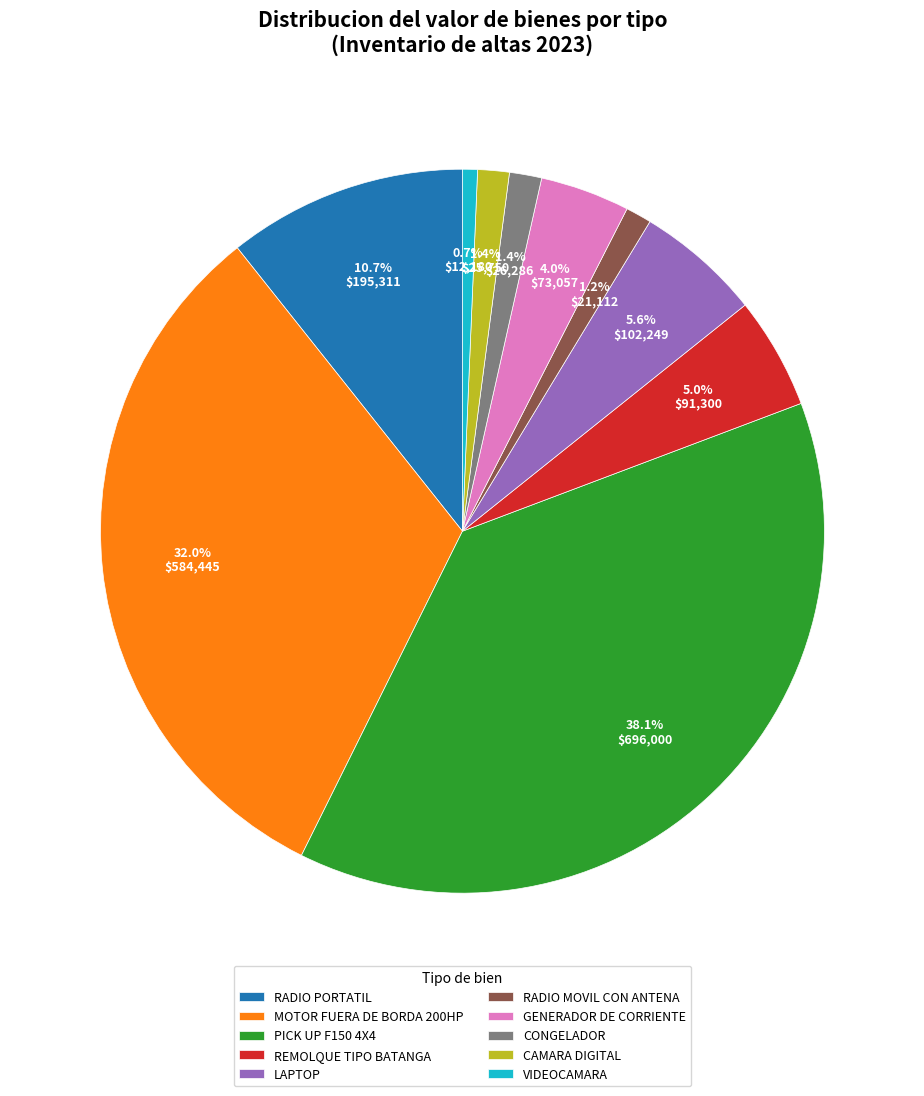

Approximately how many times larger is the value at CAMARA DIGITAL compared to GENERADOR DE CORRIENTE?

0.4